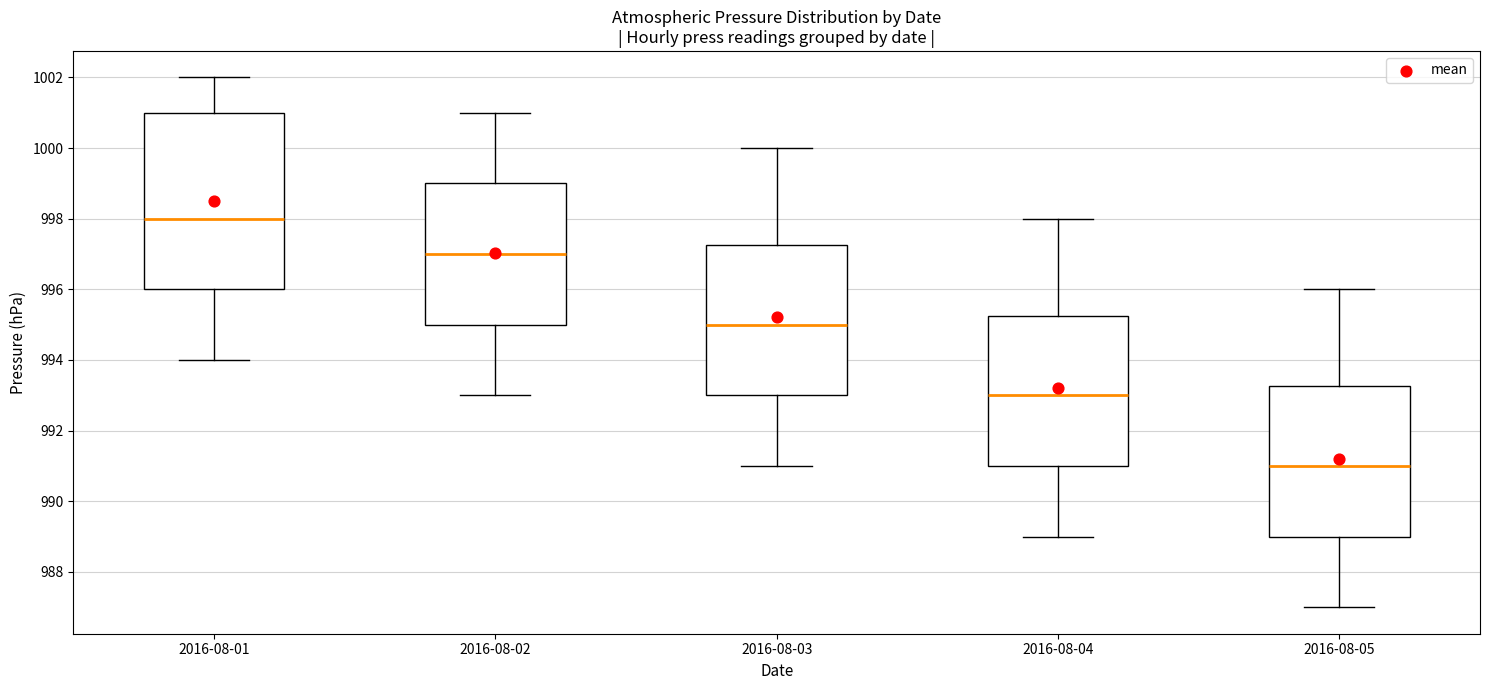

Which box is the tallest, from its lower edge to its upper edge?

2016-08-01